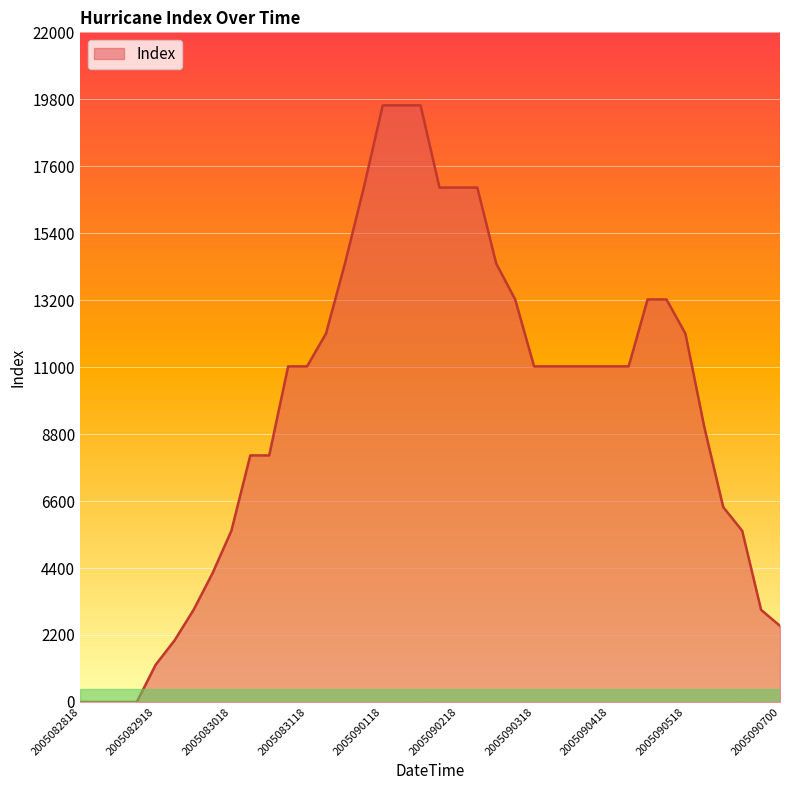

What is the greatest value displayed?

19600